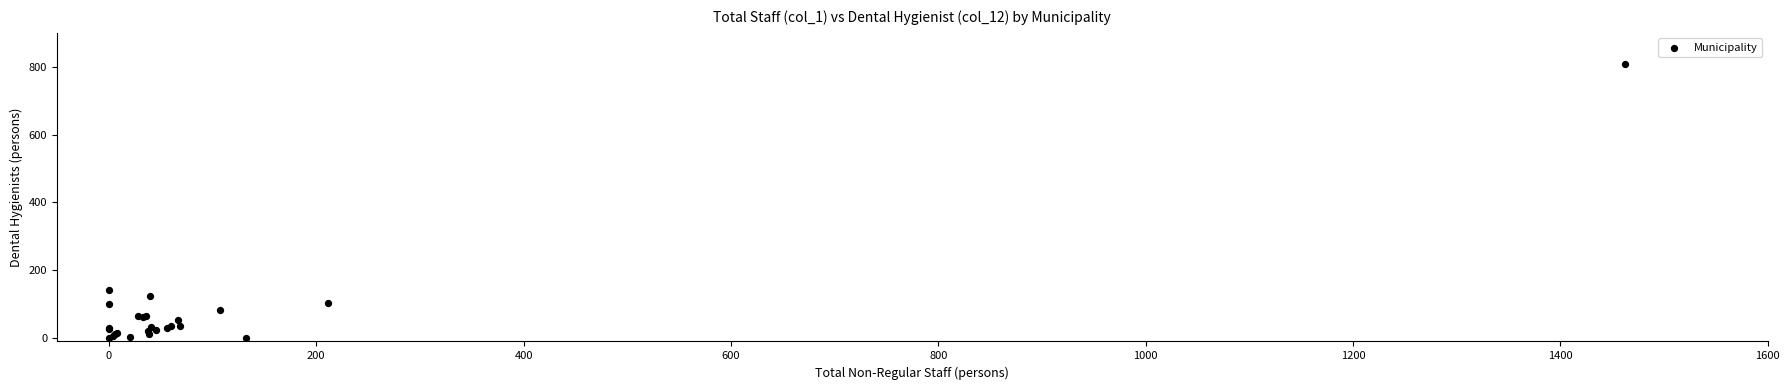

What Y value in the scatter plot is closest to 404?

143